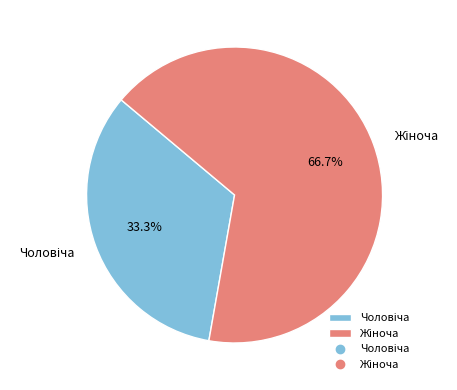

To the nearest percent, what is the average slice percentage?

50%